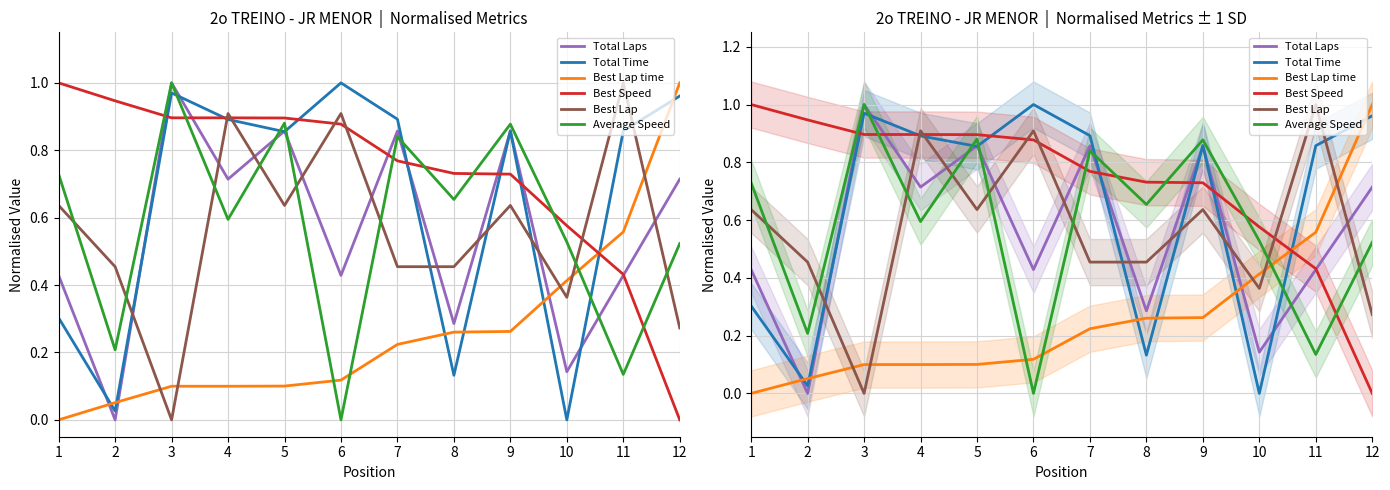

Is this an area chart (filled region under the line)?

No